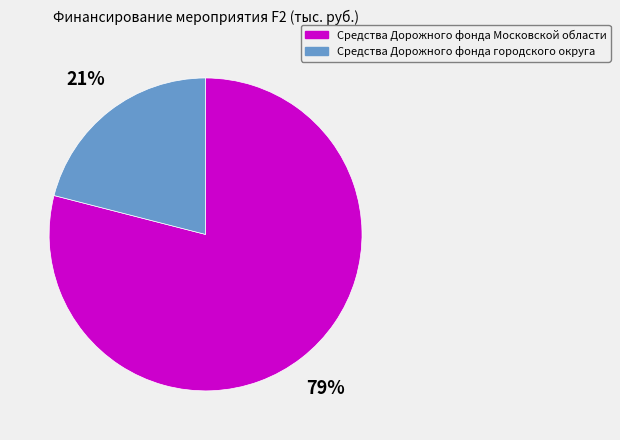

Which category has the biggest portion of the pie?

Средства Дорожного фонда Московской области